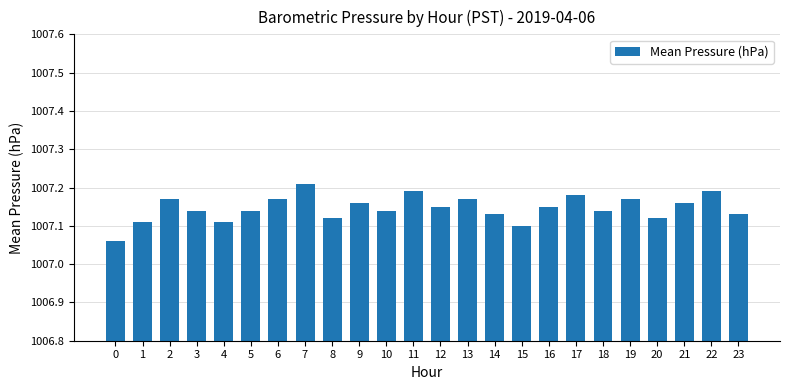

What is the sum of all values?

24171.5